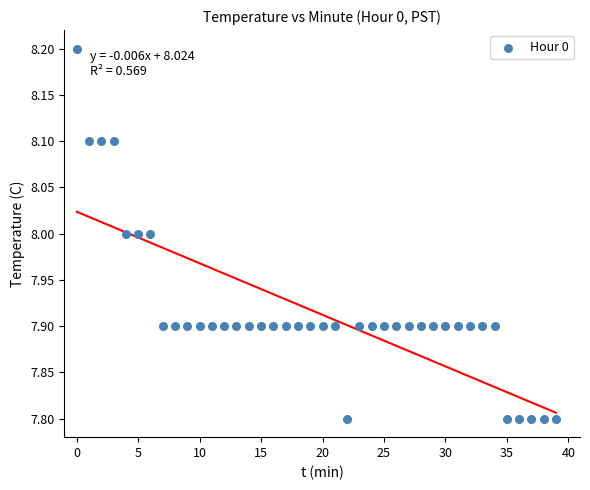

Count the number of points in this scatter plot.

40